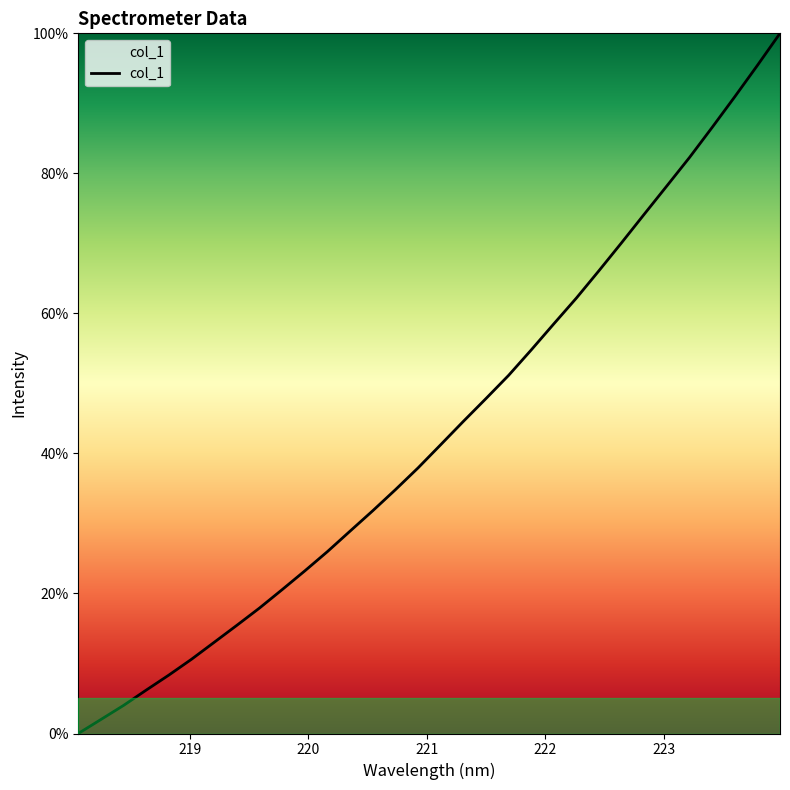

What is the difference between the second highest and minimum values?

95.4